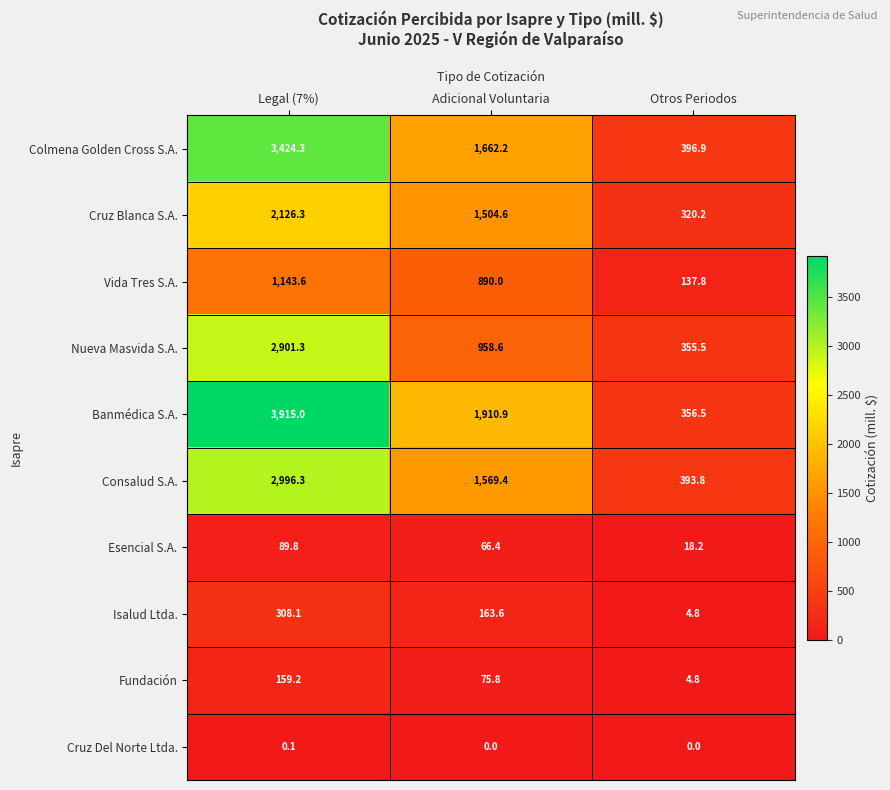

What is the total value across all series at Otros Periodos?

1988.5